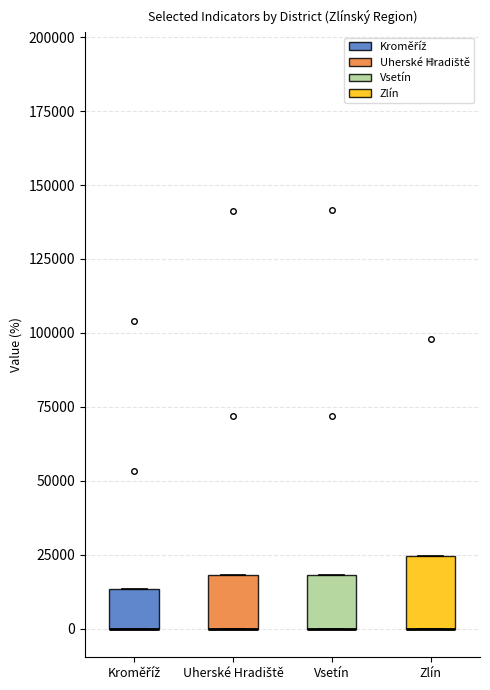

Which box is the tallest, from its lower edge to its upper edge?

Zlín